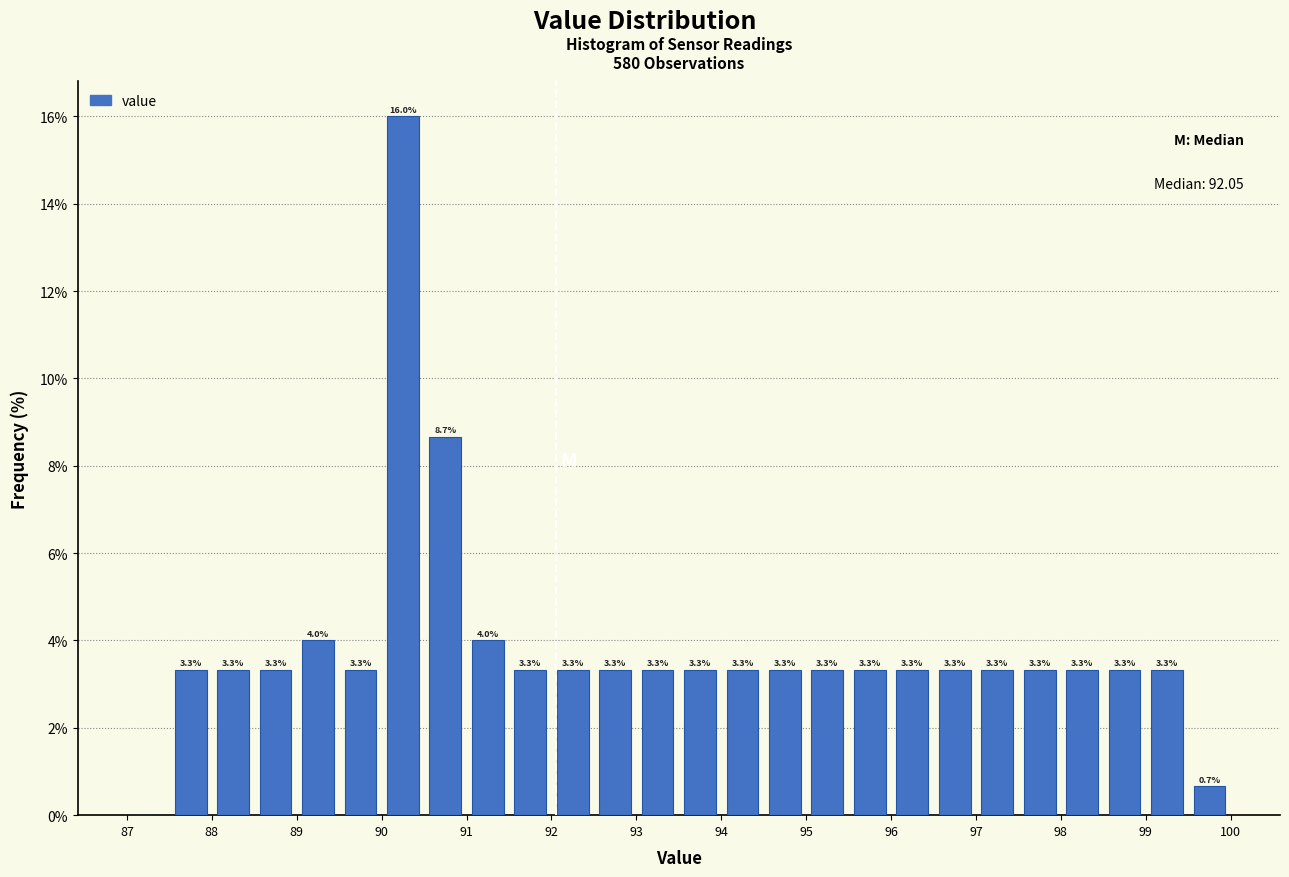

Over which range of the x-axis is the bar tallest?

90.0 to 90.5